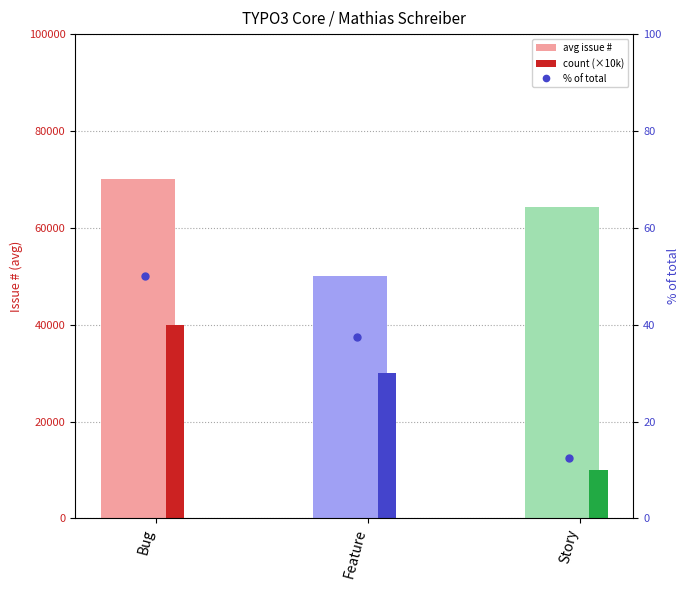

Reading left to right, what are all the values shown in this chart?

avg issue #: 70040.0	49972.0	64274.0
count (×10k): 40000.0	30000.0	10000.0
% of total: 50.0	37.5	12.5